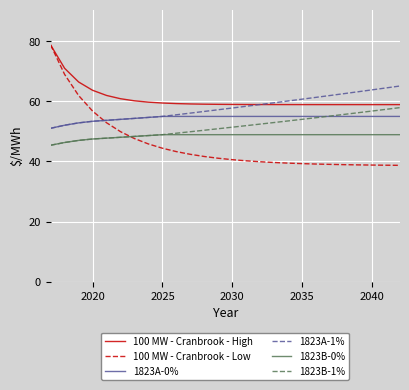

What is the sum of all 1823B-0% values?

1260.0